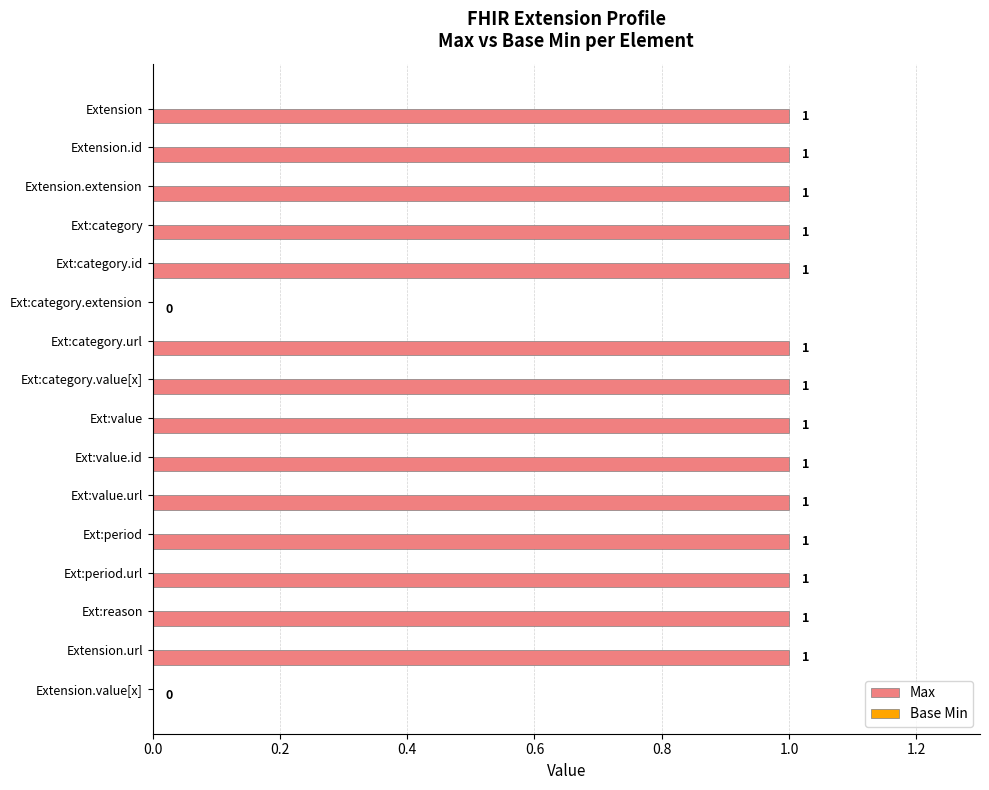

The value at Ext:category.extension is 0. True or false?

True